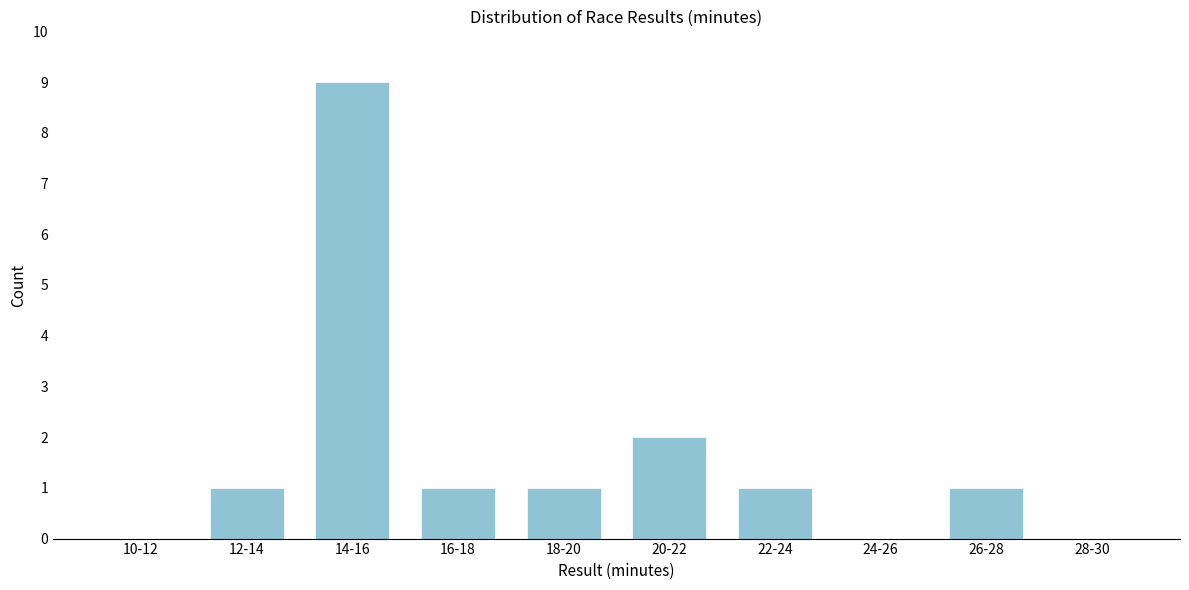

Reading right to left, what are all the values shown in this chart?

28-30=0	26-28=1	24-26=0	22-24=1	20-22=2	18-20=1	16-18=1	14-16=9	12-14=1	10-12=0